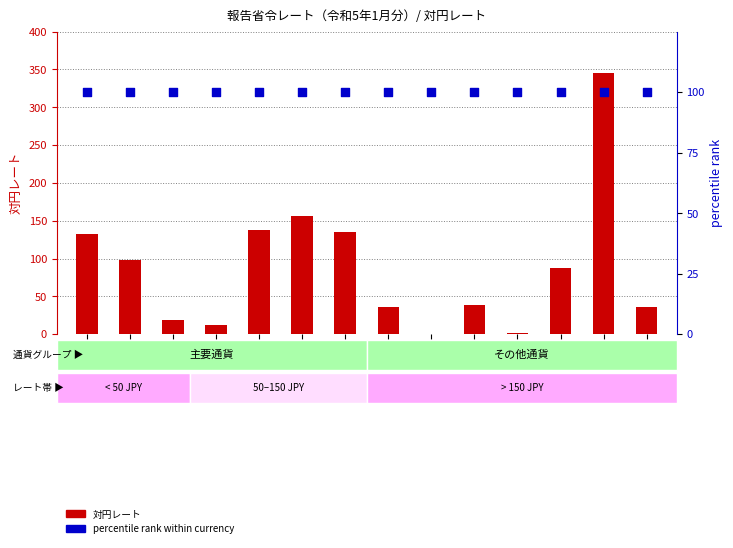

At how many categories does at least one series exceed 296?

1